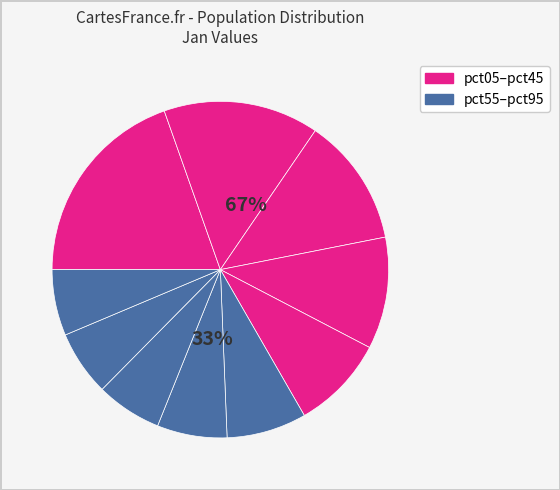

Which has a higher value, pct45 or pct55?

pct45